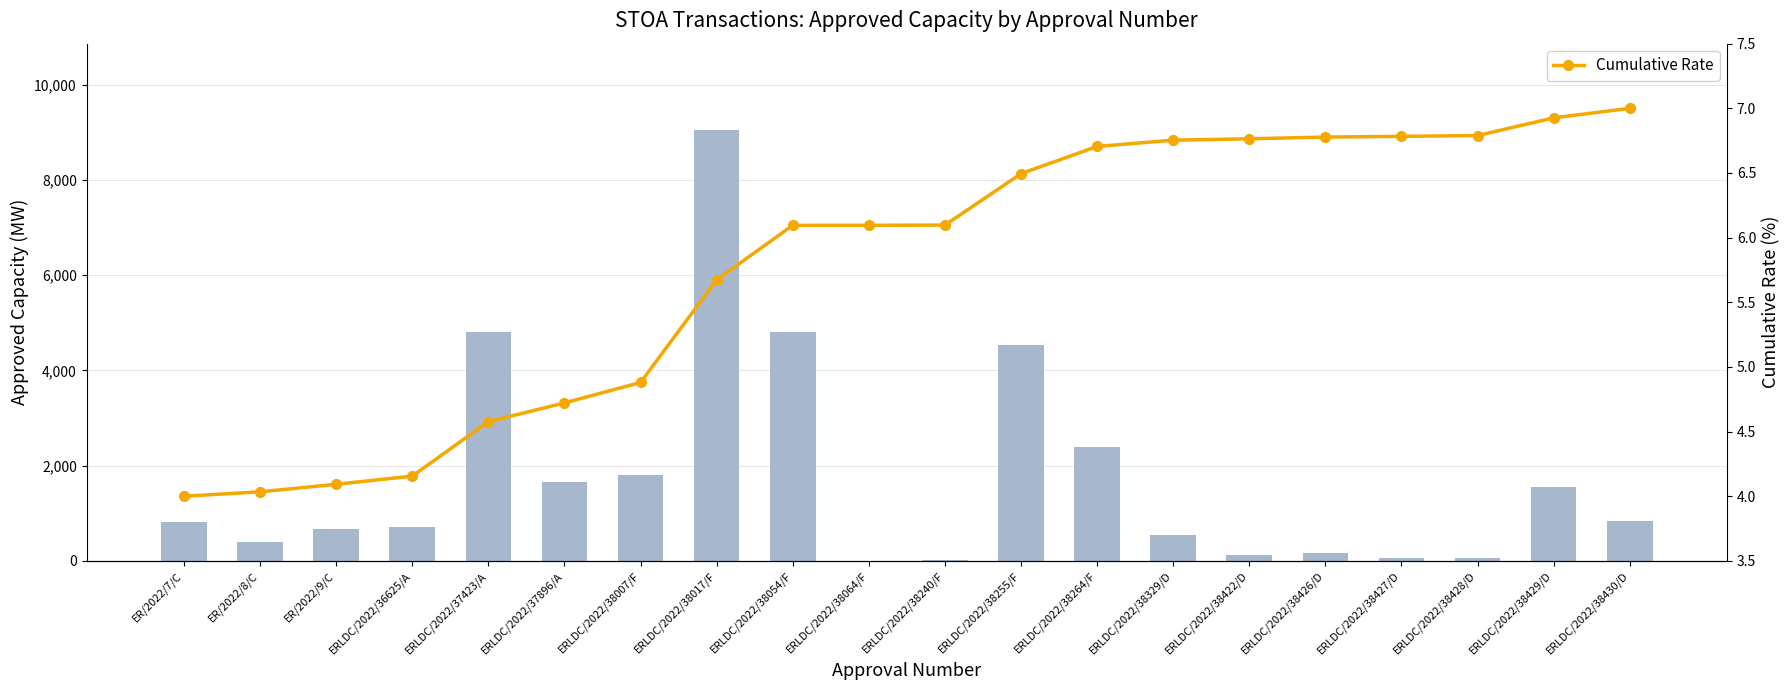

Are the bars horizontal?

No